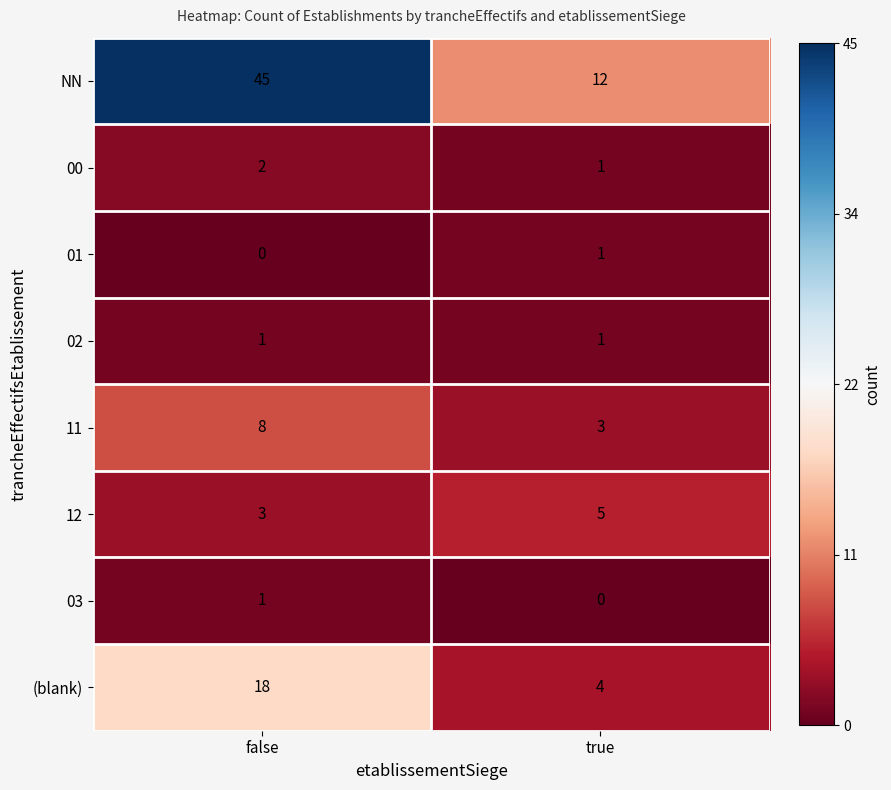

What is the difference between the highest and lowest values at true?

12